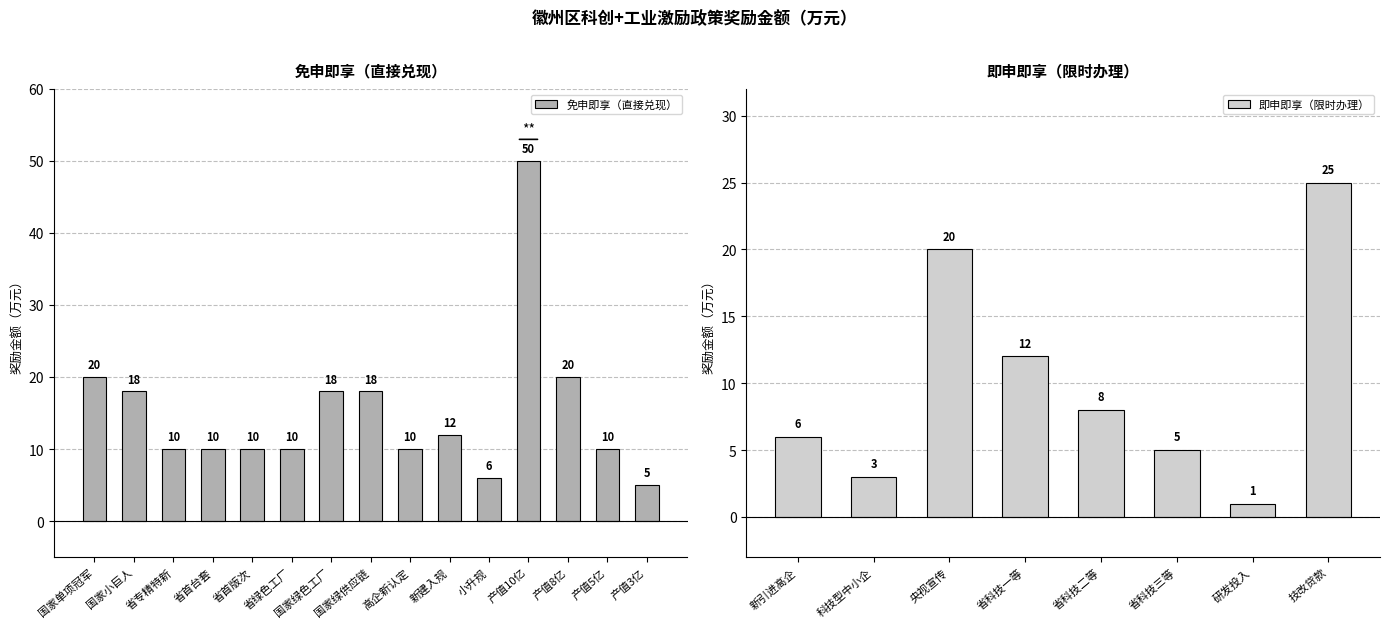

How many values in the 即申即享（限时办理） series are below 8?

4